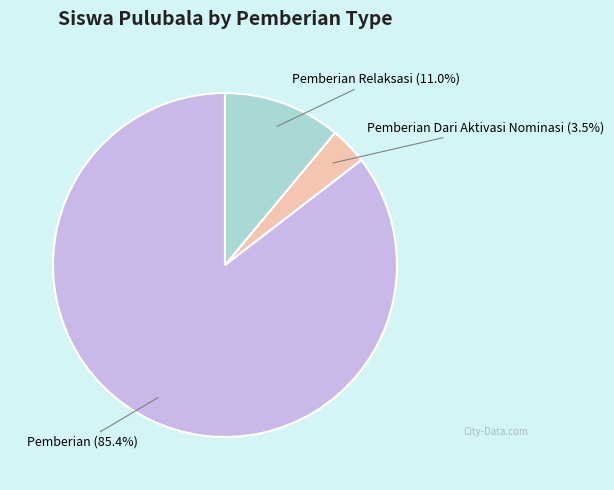

Is there a majority slice in this chart?

Yes